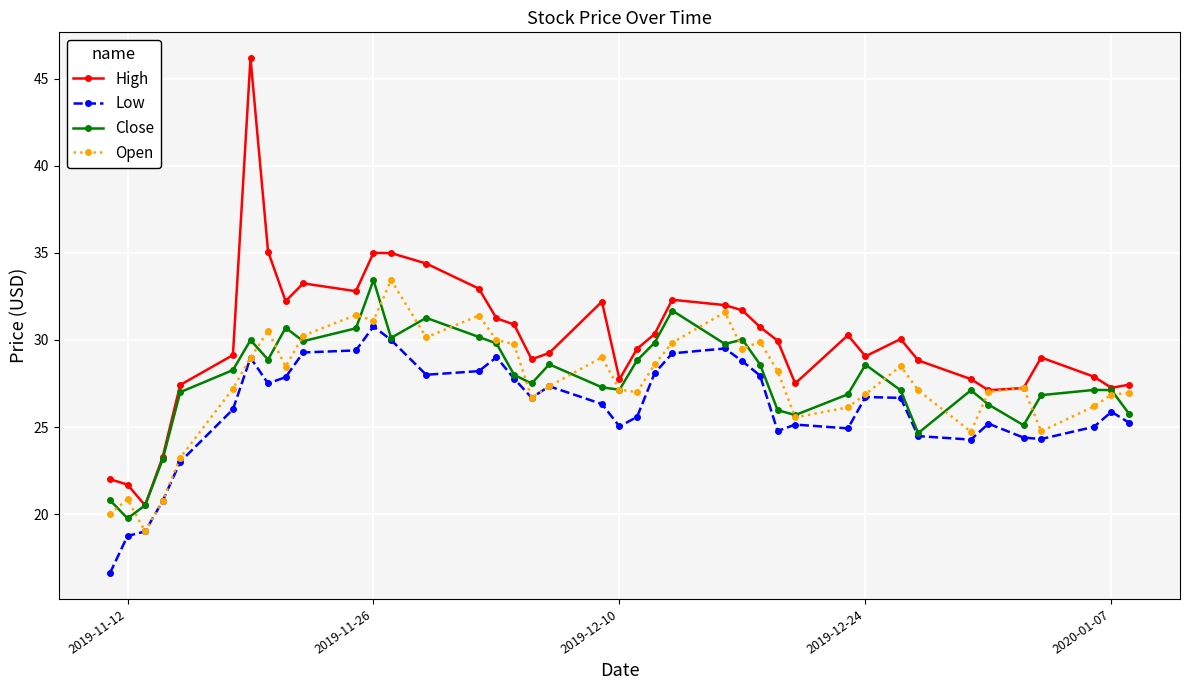

True or false: Low and High intersect in this chart.

False